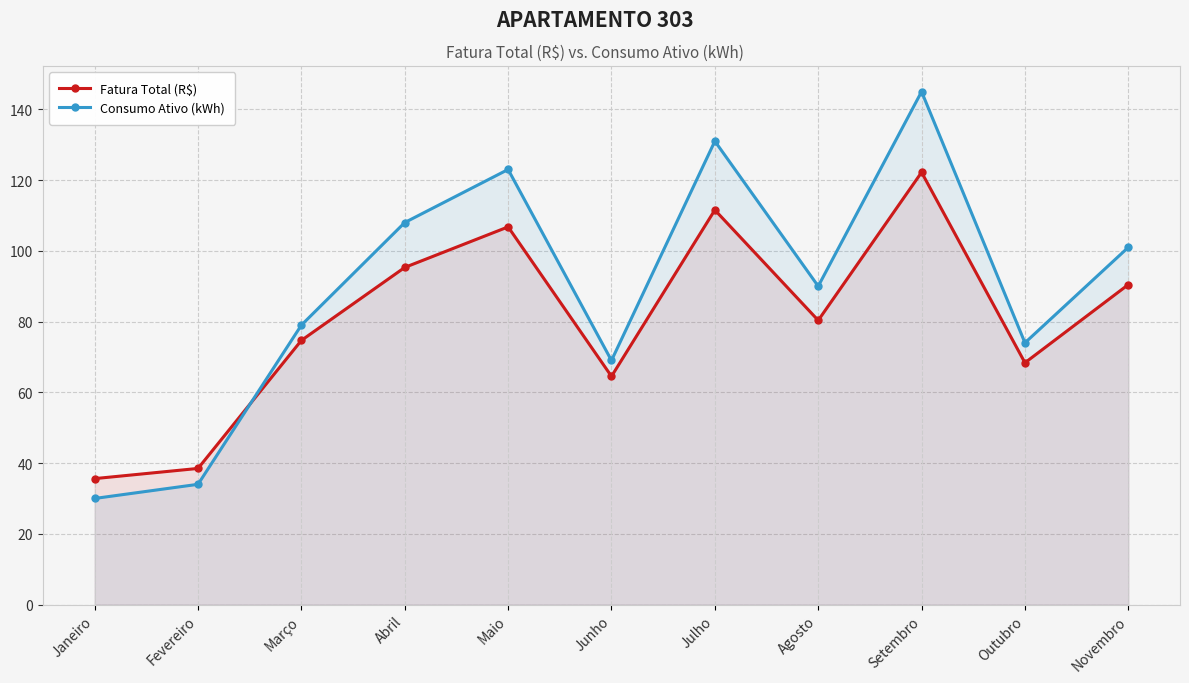

True or false: Consumo Ativo (kWh) and Fatura Total (R$) intersect in this chart.

True